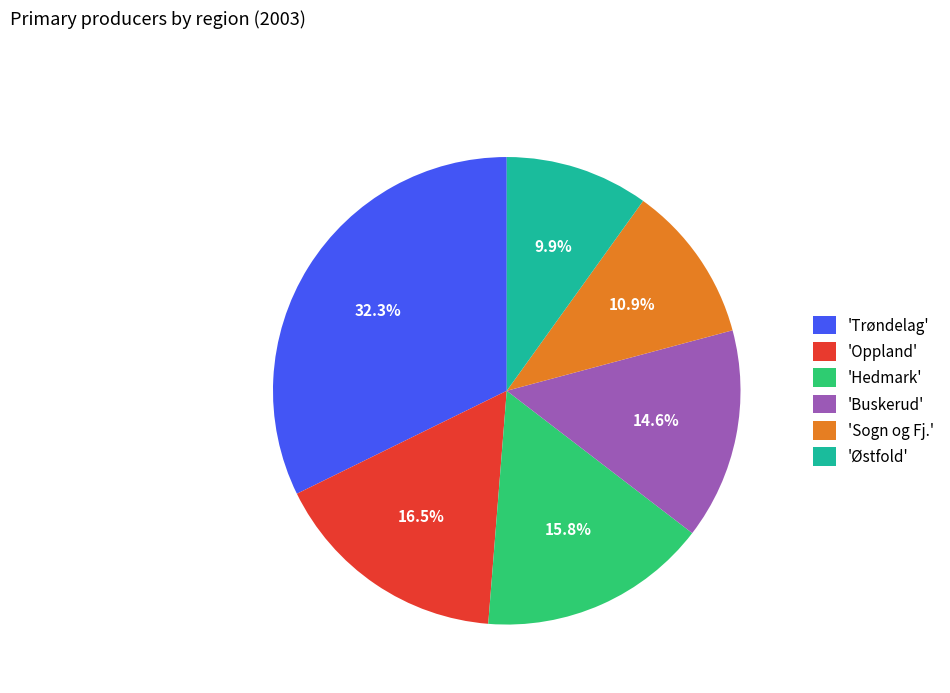

Count the number of slices in the pie.

6